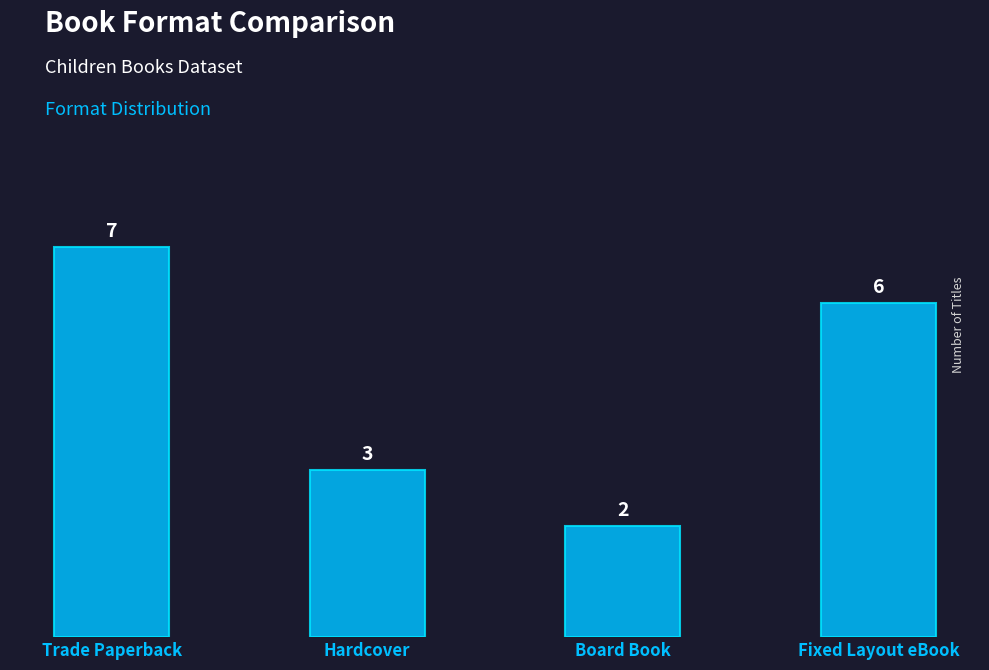

What is the change in value from Hardcover to Fixed Layout eBook?

+3